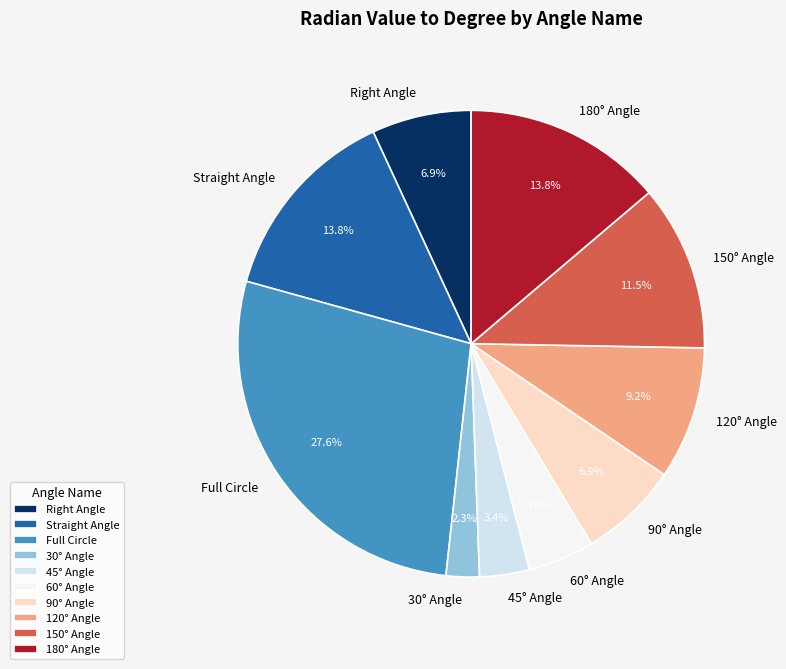

To the nearest percent, what is the combined percentage of 90° Angle and 150° Angle?

18%